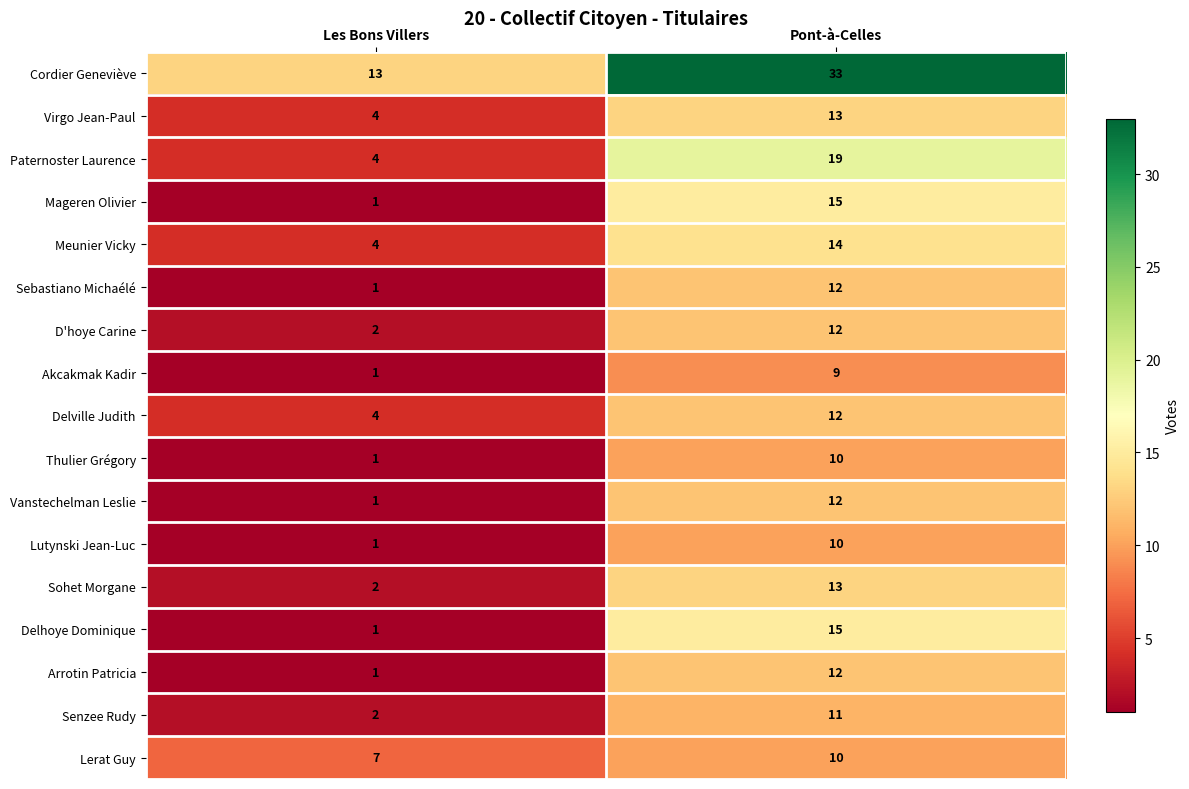

What is the difference between the Thulier Grégory values at Pont-à-Celles and Les Bons Villers?

9